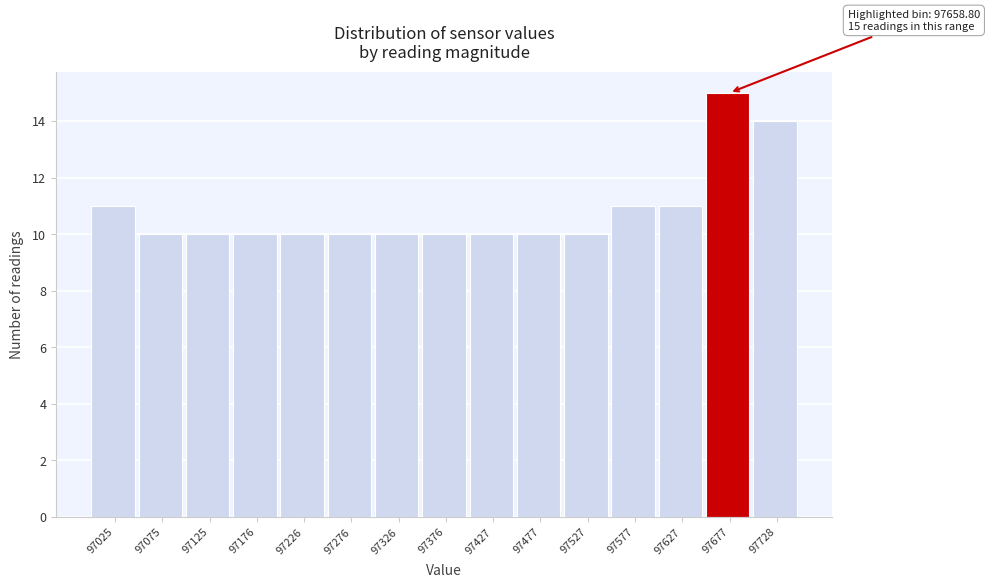

Over which range of the x-axis is the bar tallest?

97650 to 97700